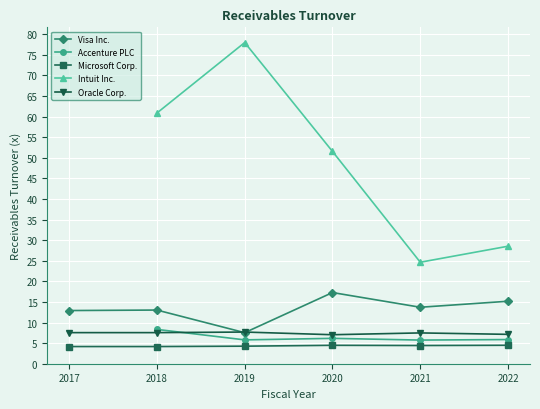

At which label does Oracle Corp. reach its minimum?

2020